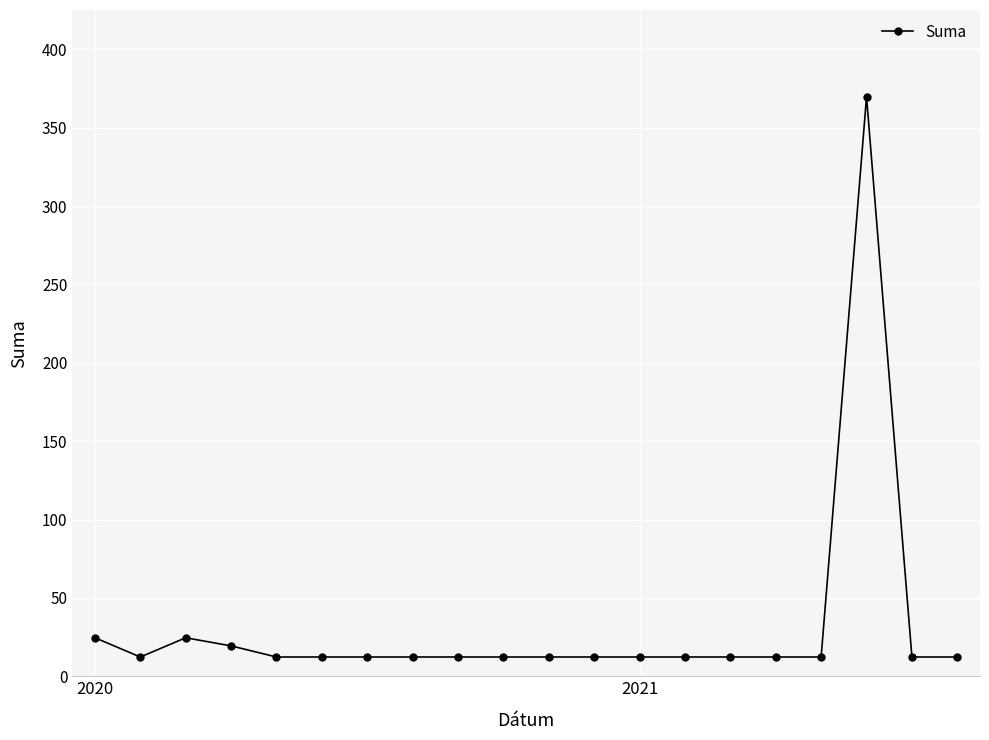

What is the minimum value shown in the chart?

12.3